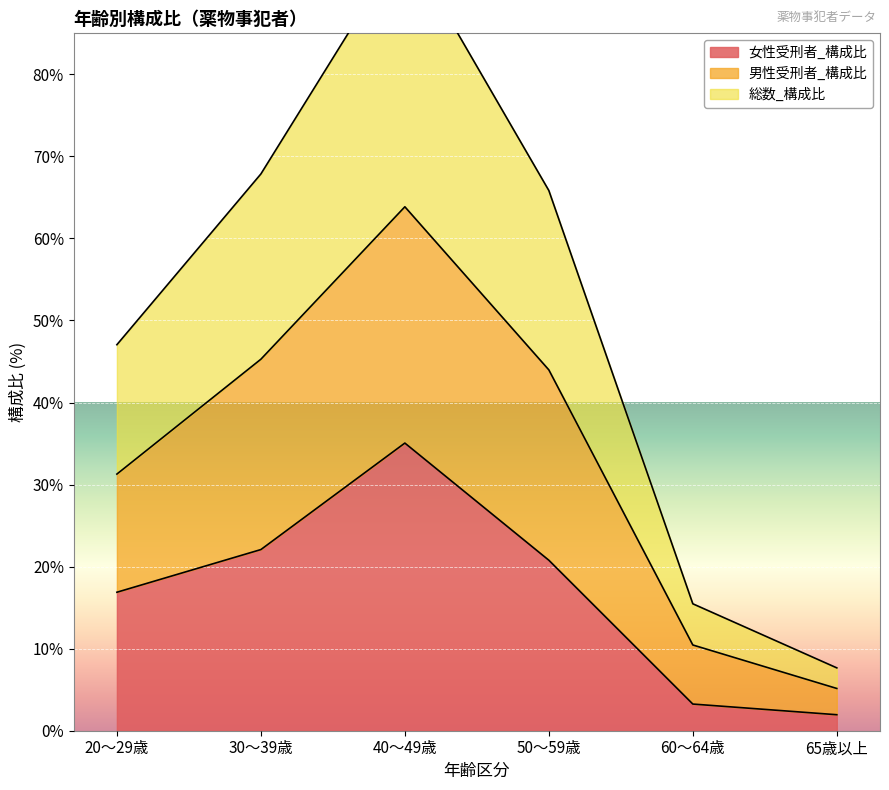

What is the difference between the highest and lowest values at 65歳以上?

5.7